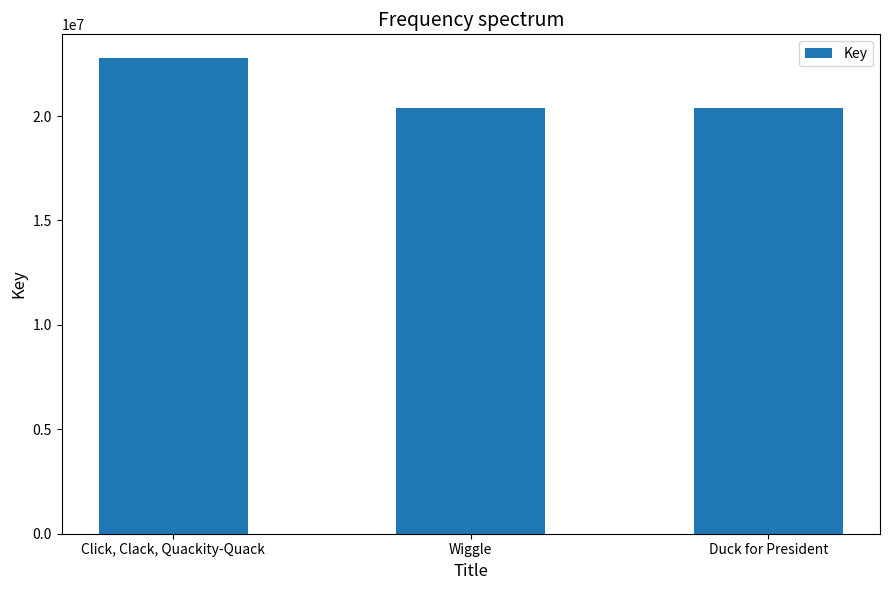

At which category does the chart reach its peak across all series?

Click, Clack, Quackity-Quack